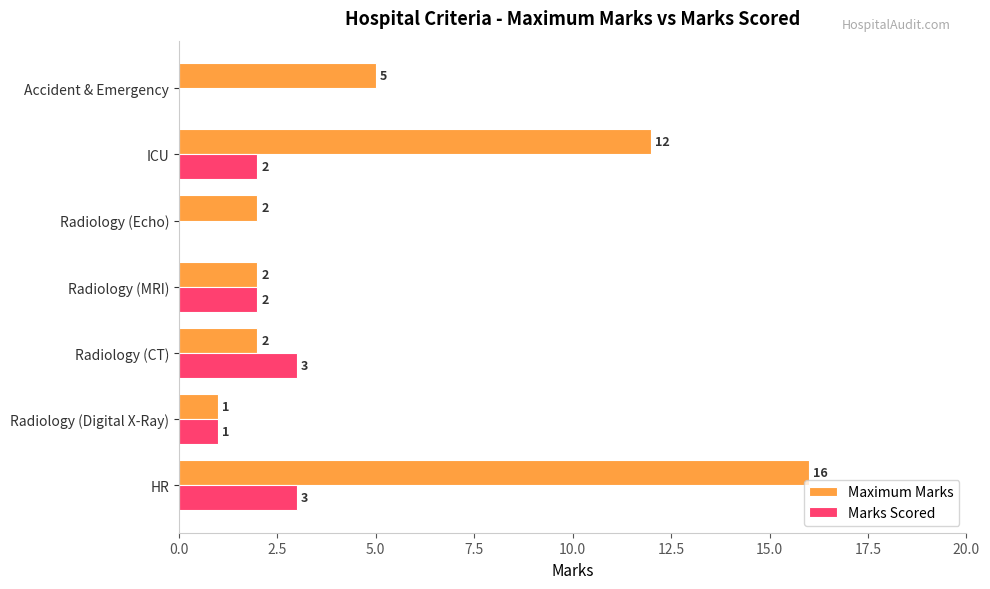

The value of Marks Scored at Radiology (CT) is 5. True or false?

False